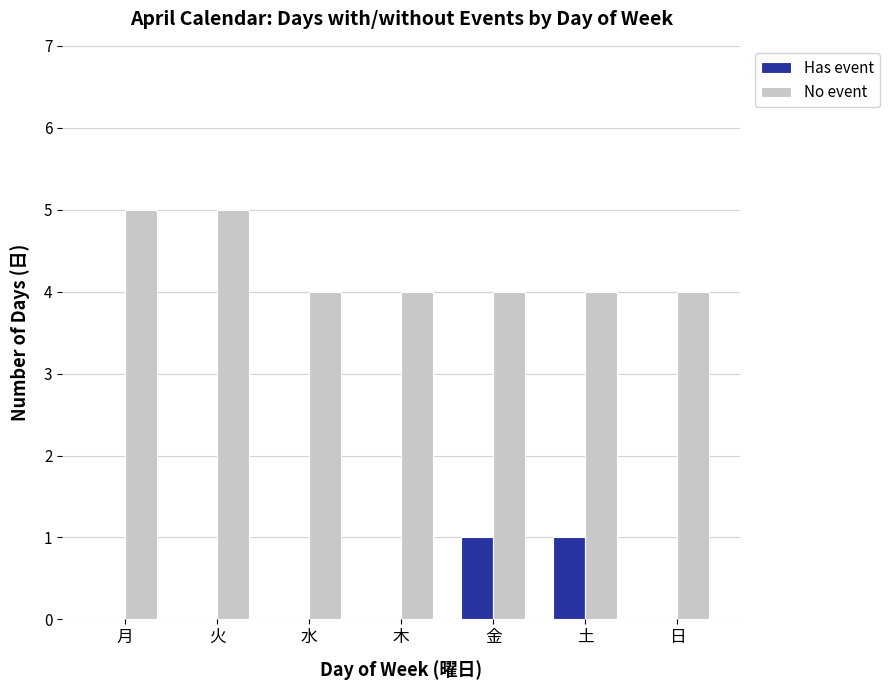

True or false: No event has a value of 7 at 日.

False